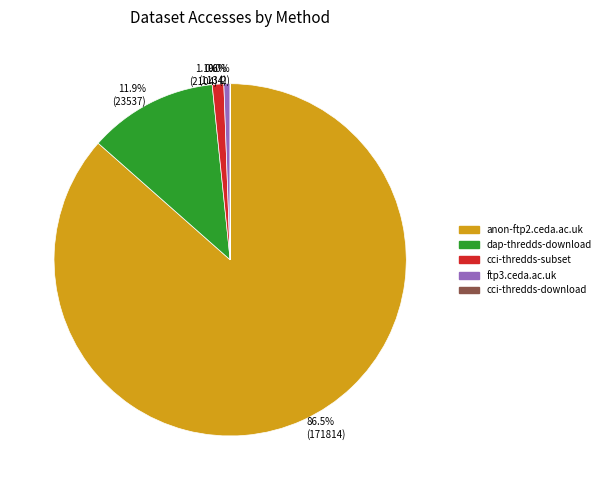

What percentage is NOT represented by dap-thredds-download?

88.1%